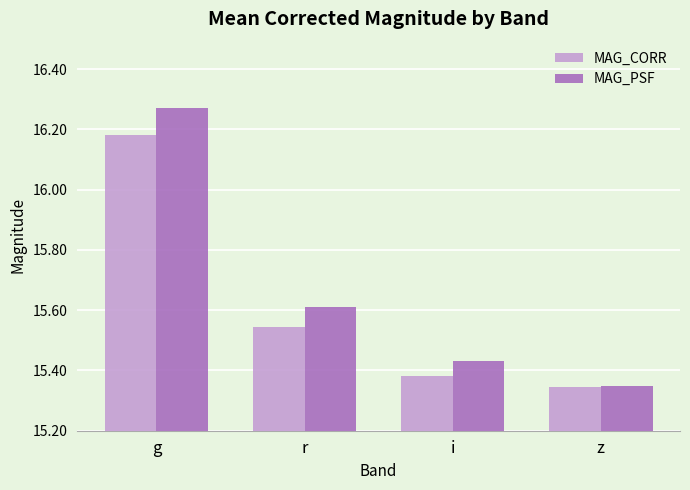

What is the label of the 4th bar from the right?

g